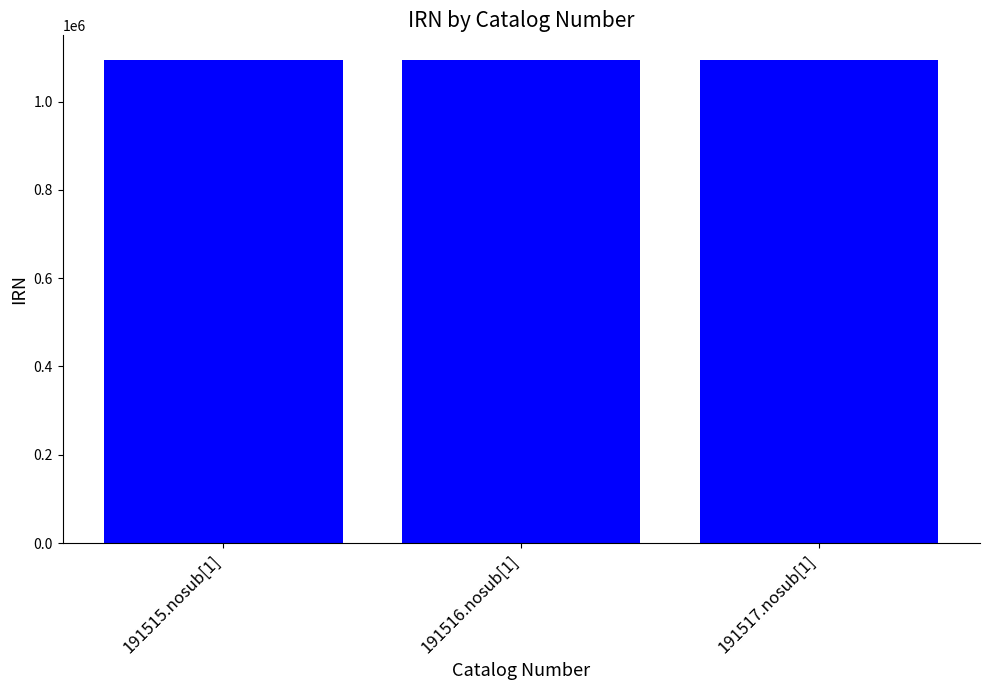

Approximately how many times larger is the value at 191515.nosub[1] compared to 191517.nosub[1]?

1.0